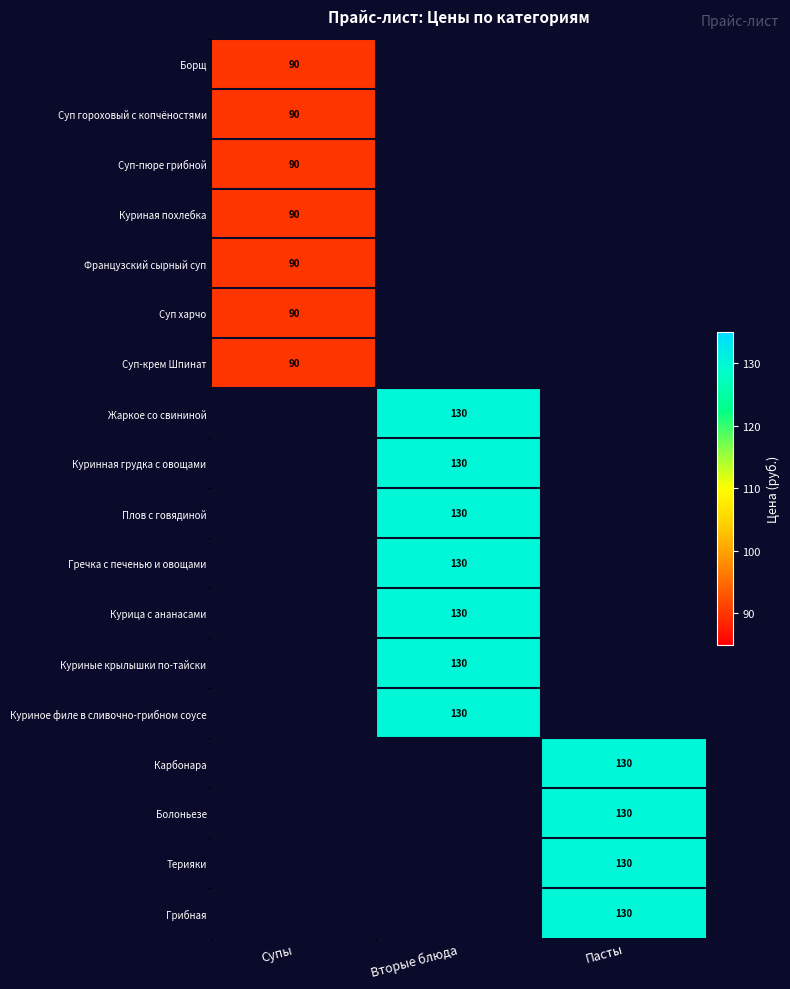

The Гречка с печенью и овощами series shows 76 at Вторые блюда. True or false?

False